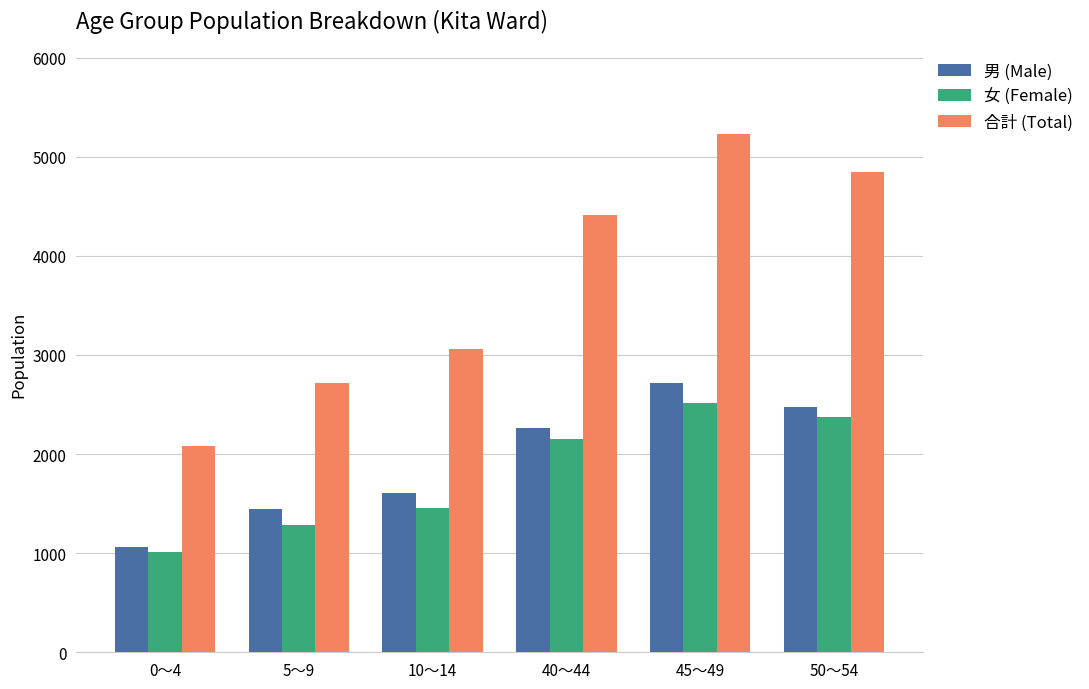

Reading right to left, extract all data points from this chart.

男 (Male): 2470	2716	2266	1609	1441	1066
女 (Female): 2371	2516	2147	1455	1279	1012
合計 (Total): 4841	5232	4413	3064	2720	2078